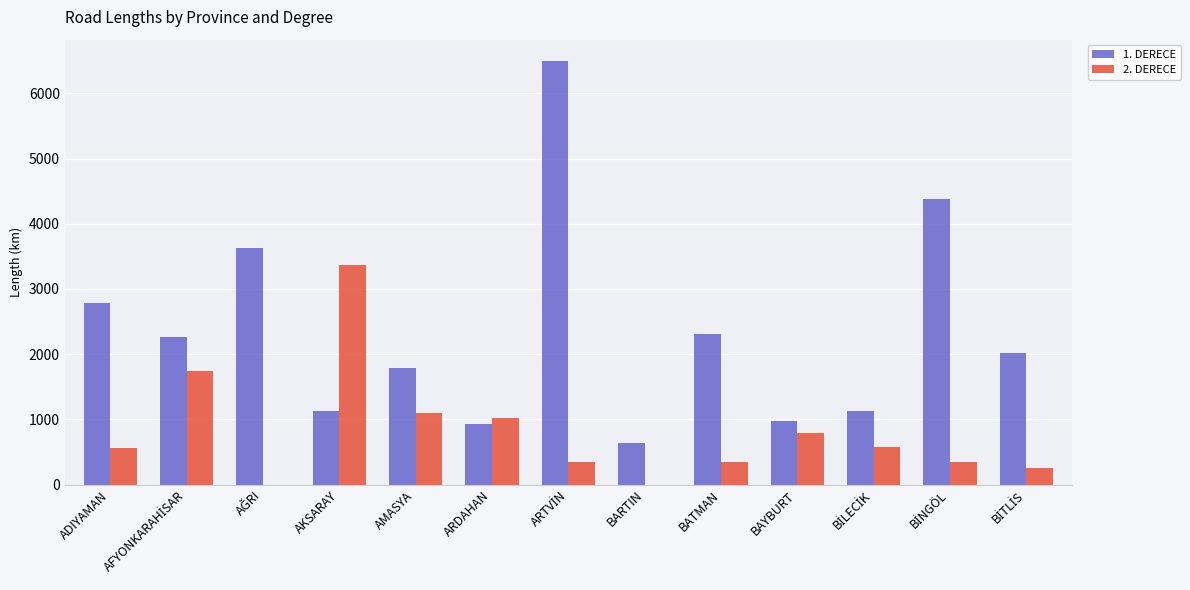

What are all the series names shown in the legend?

1. DERECE, 2. DERECE